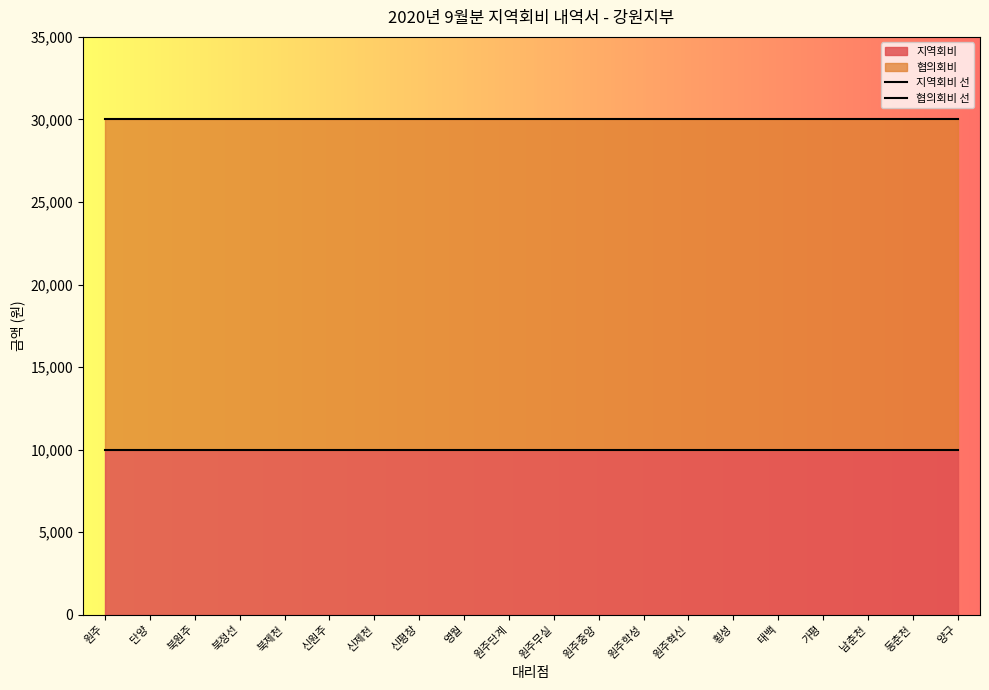

What is the label of the 3rd point from the right?

남춘천